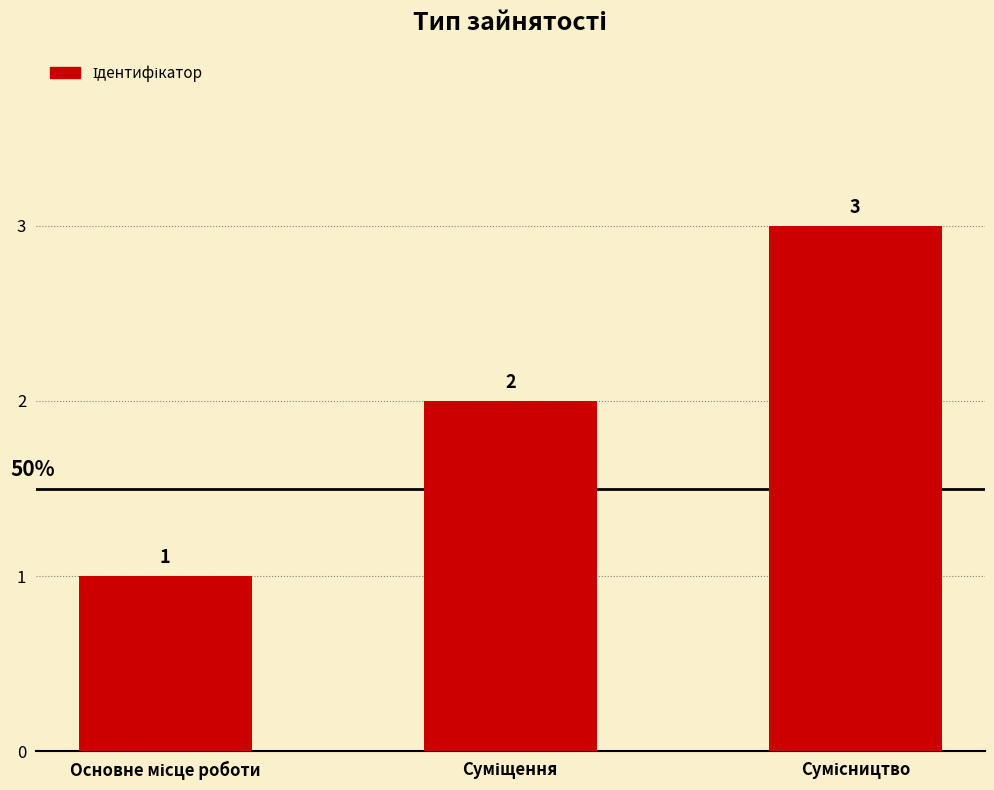

What is the sum of all values?

6